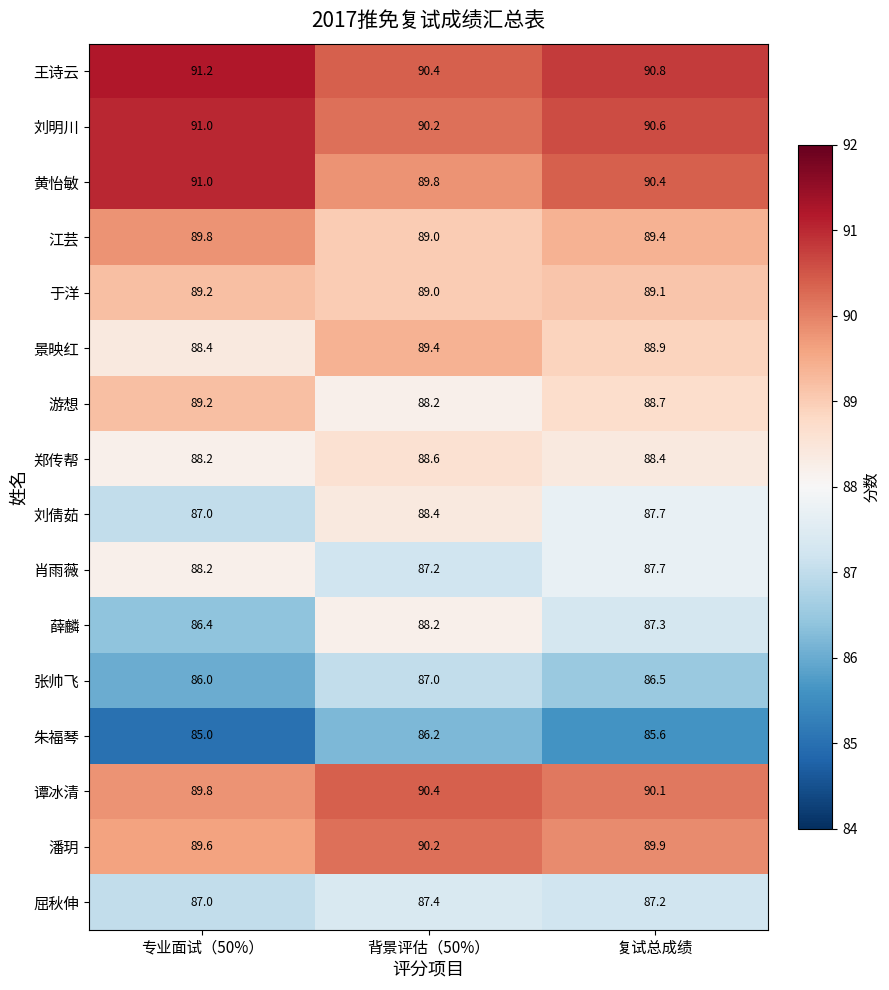

At which category is the sum across all series the highest?

背景评估（50%）